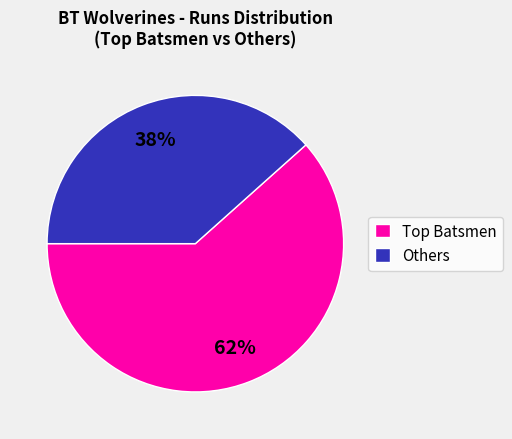

To the nearest percent, what is the average slice percentage?

50%